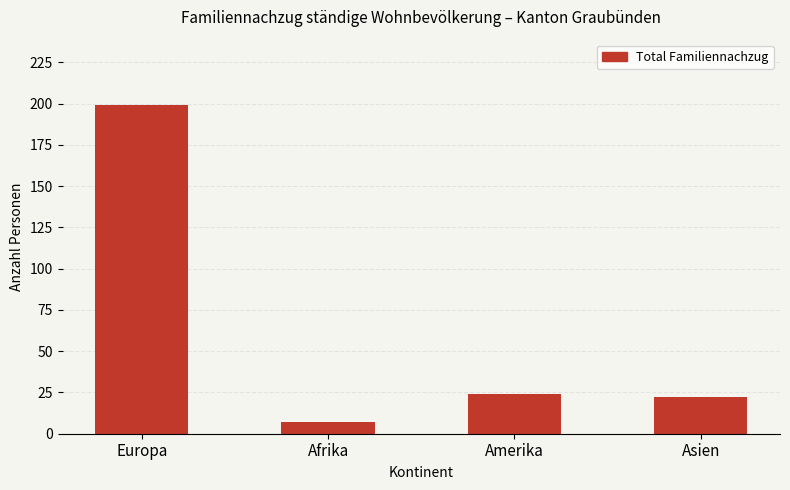

Reading left to right, transcribe all the data shown in this chart.

Europa=199	Afrika=7	Amerika=24	Asien=22